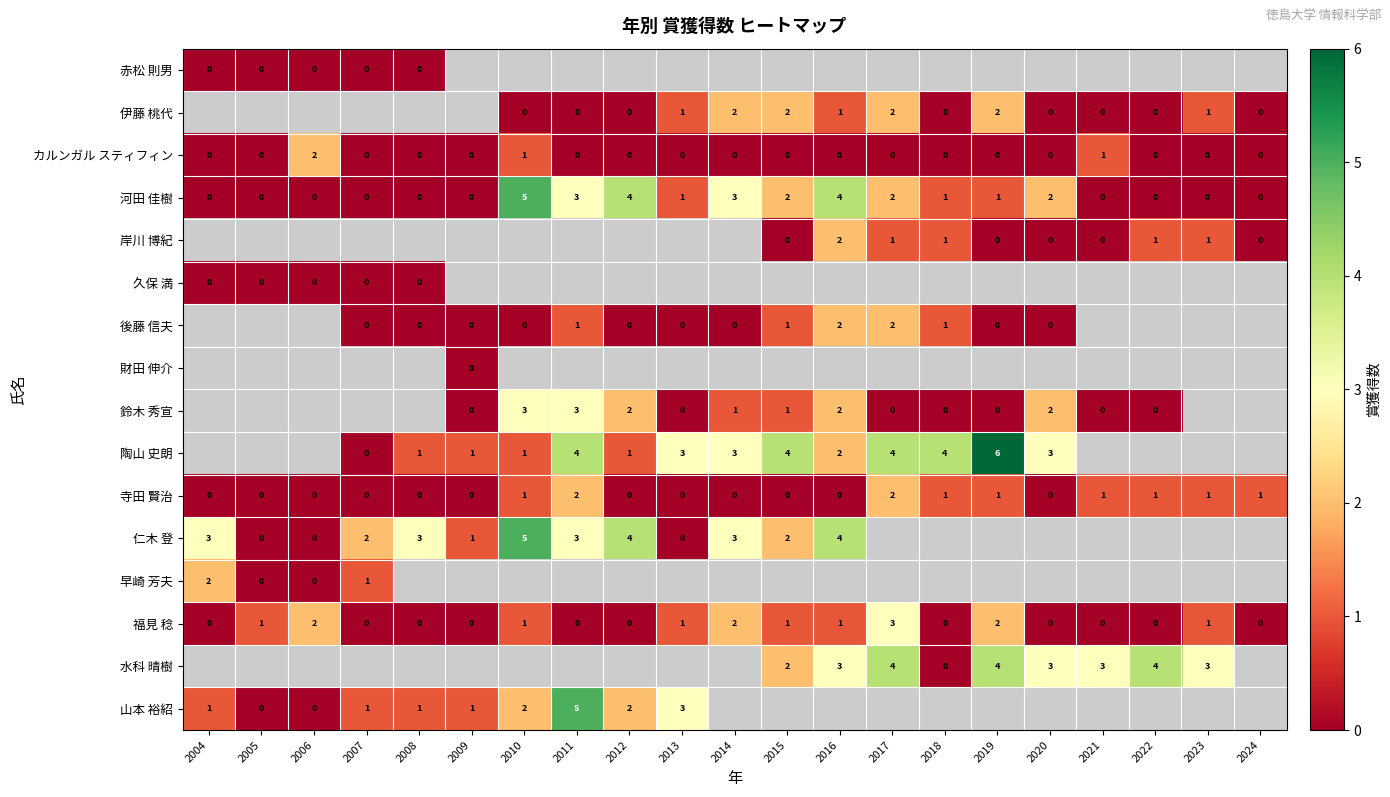

How many values in 寺田 賢治 are above zero?

9